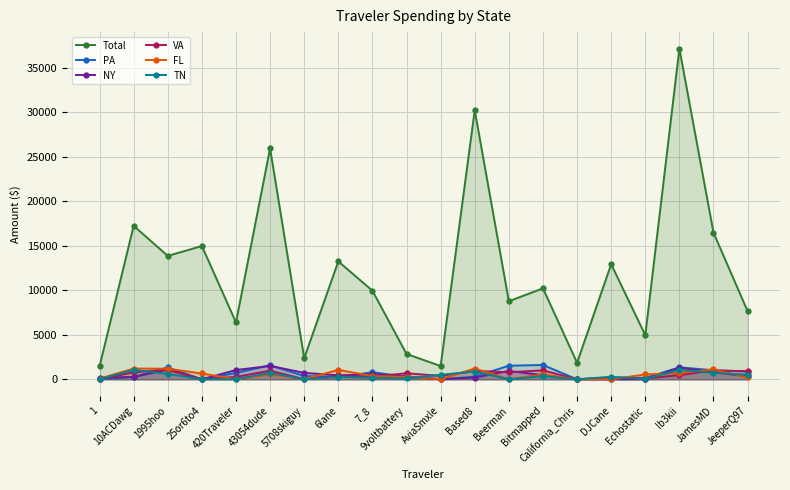

What is the sum of all NY values?

10135.9